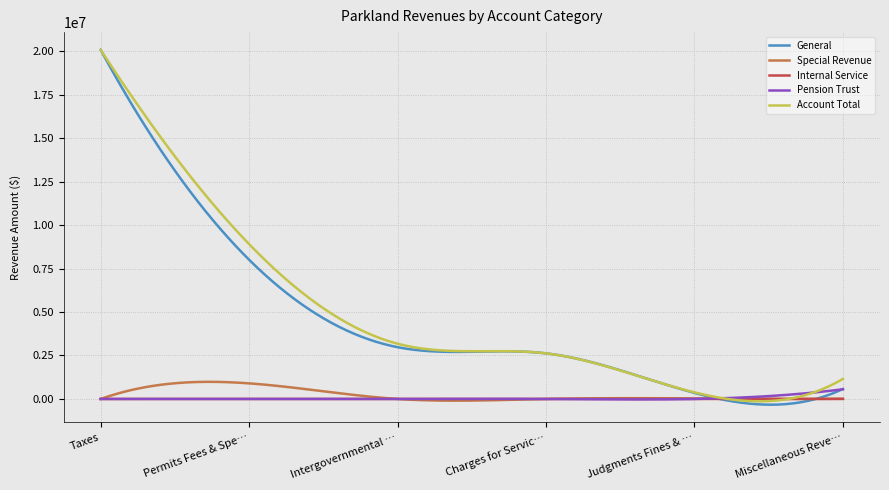

Which series has the widest spread of values?

General